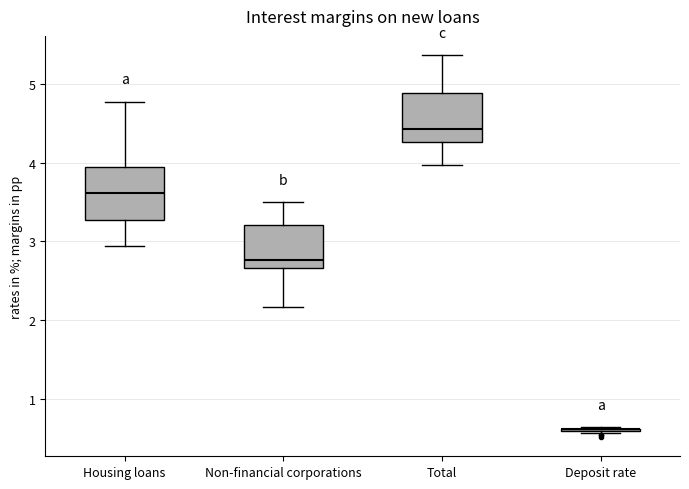

Where does the upper whisker of the box for Total end on the y-axis? The values are not printed on the chart, so give them approximately, as read against the axis.

5.4